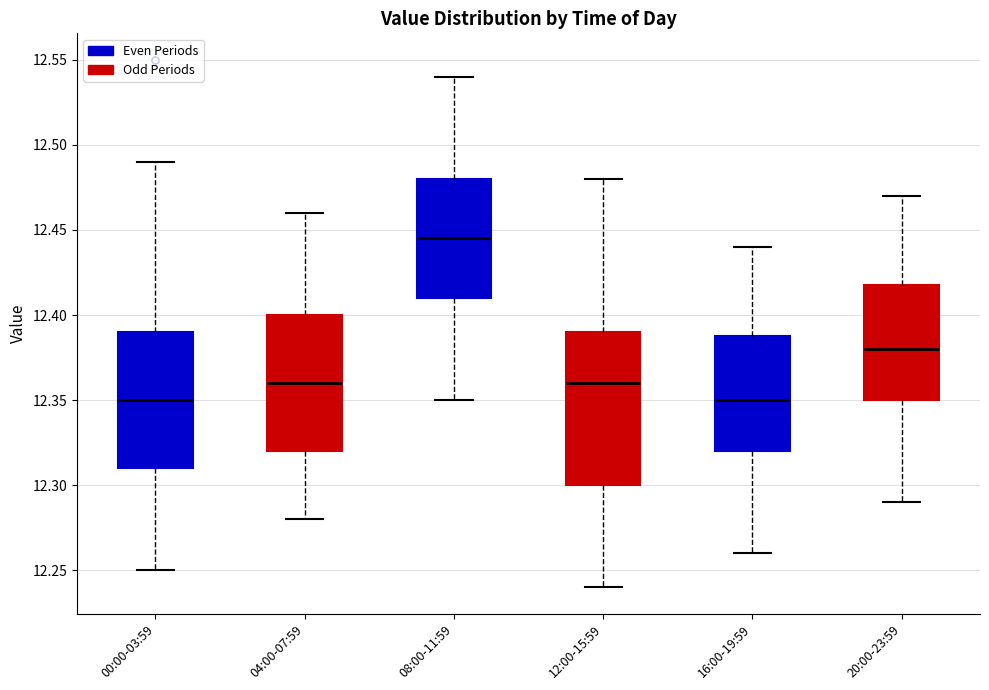

Reading left to right, transcribe this box plot: for each box, give where its median line is, the range the box spans, and where its two whiskers end, as read against the y-axis. The values are not printed on the chart, so give them approximately, as read against the axis.

00:00-03:59: median 12.350, box 12.310 to 12.390, whiskers 12.250 to 12.490
04:00-07:59: median 12.360, box 12.320 to 12.400, whiskers 12.280 to 12.460
08:00-11:59: median 12.445, box 12.410 to 12.480, whiskers 12.350 to 12.540
12:00-15:59: median 12.360, box 12.300 to 12.390, whiskers 12.240 to 12.480
16:00-19:59: median 12.350, box 12.320 to 12.390, whiskers 12.260 to 12.440
20:00-23:59: median 12.380, box 12.350 to 12.420, whiskers 12.290 to 12.470